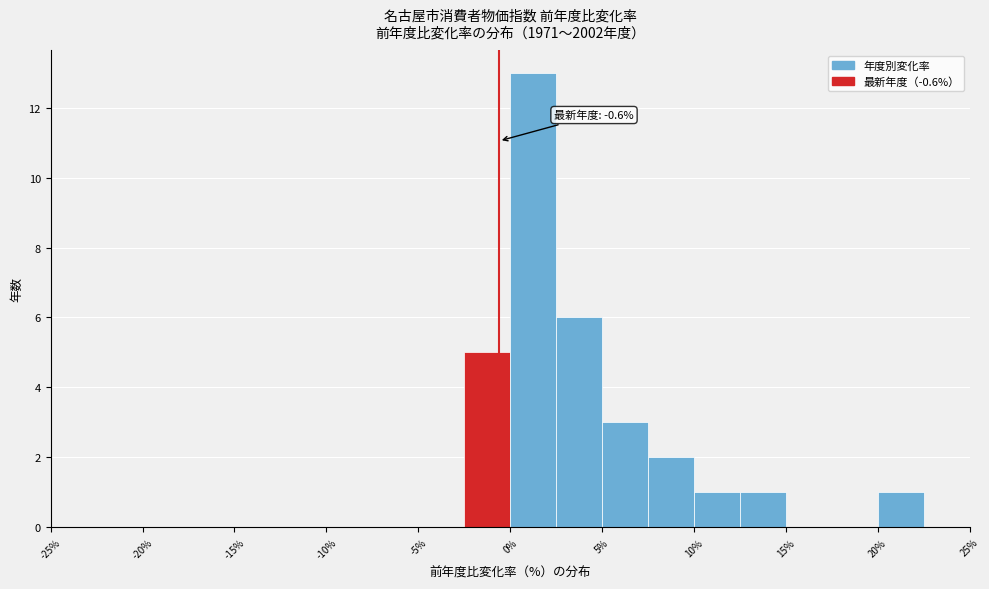

Over which range of the x-axis is the bar tallest?

0.0 to 2.5